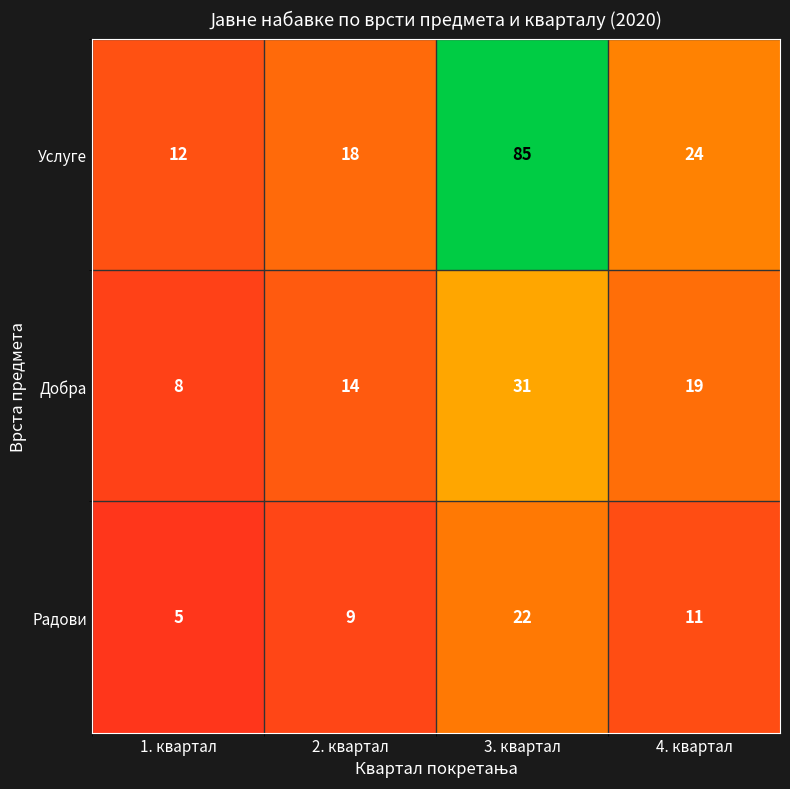

What is the average value of the Добра series?

18